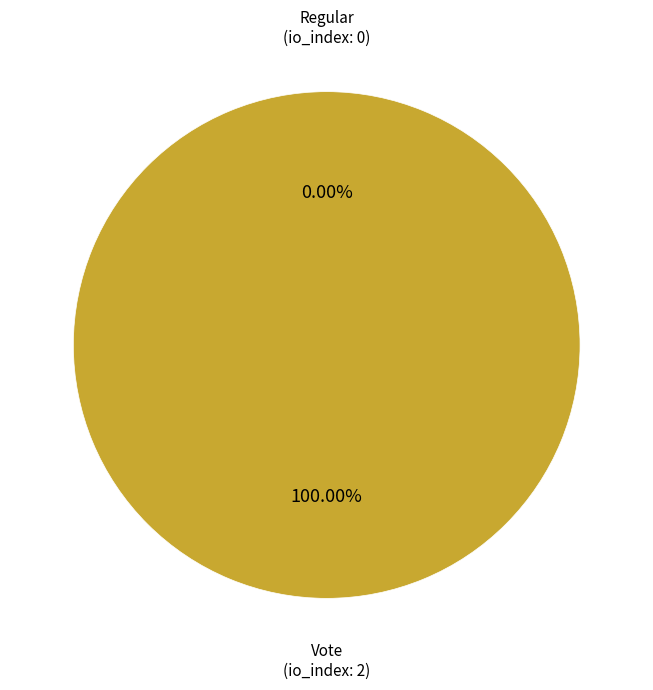

Is there a majority slice in this chart?

Yes